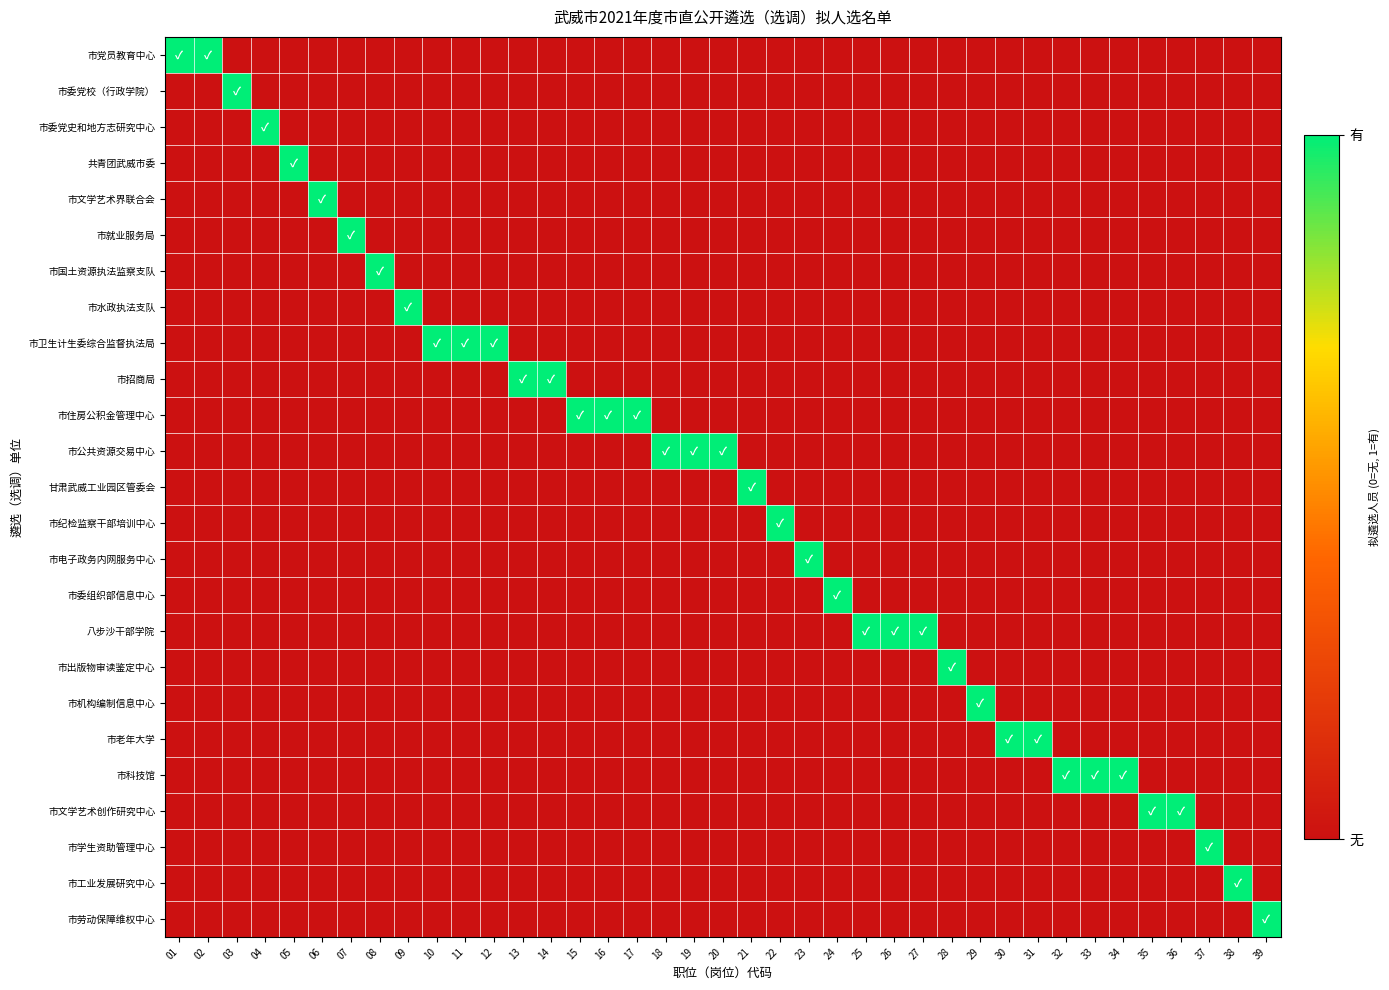

Between 33 and 16, which is larger?

33